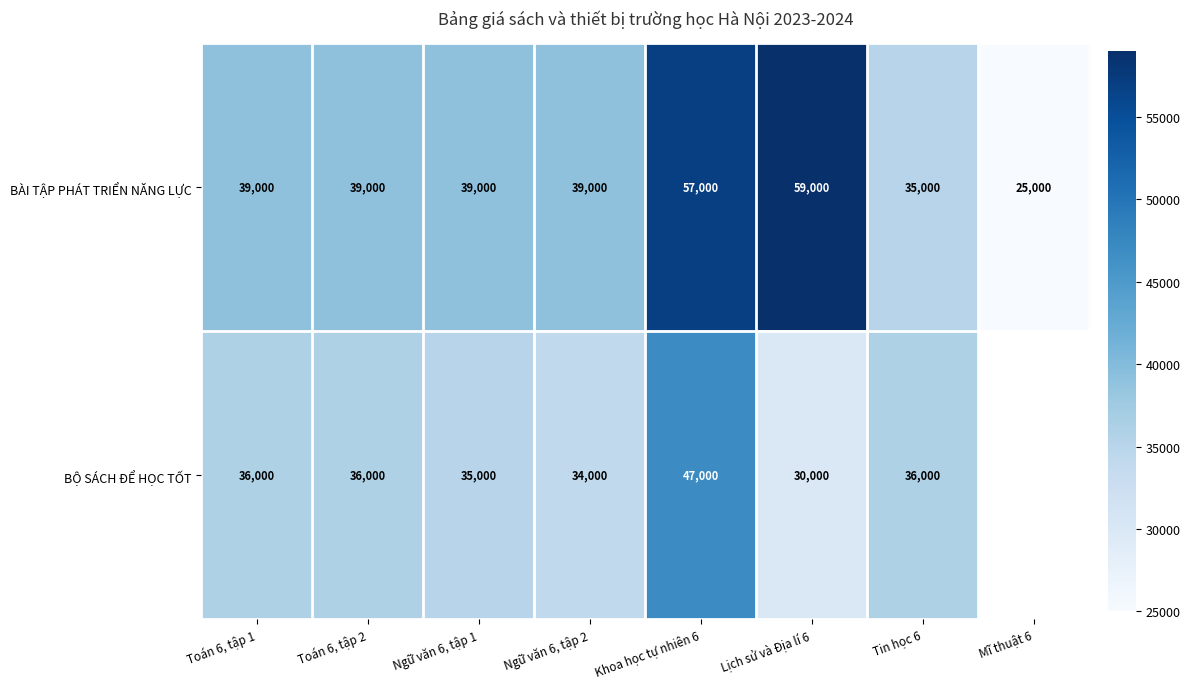

Rank the series at Toán 6, tập 2 from highest to lowest value.

BÀI TẬP PHÁT TRIỂN NĂNG LỰC, BỘ SÁCH ĐỂ HỌC TỐT